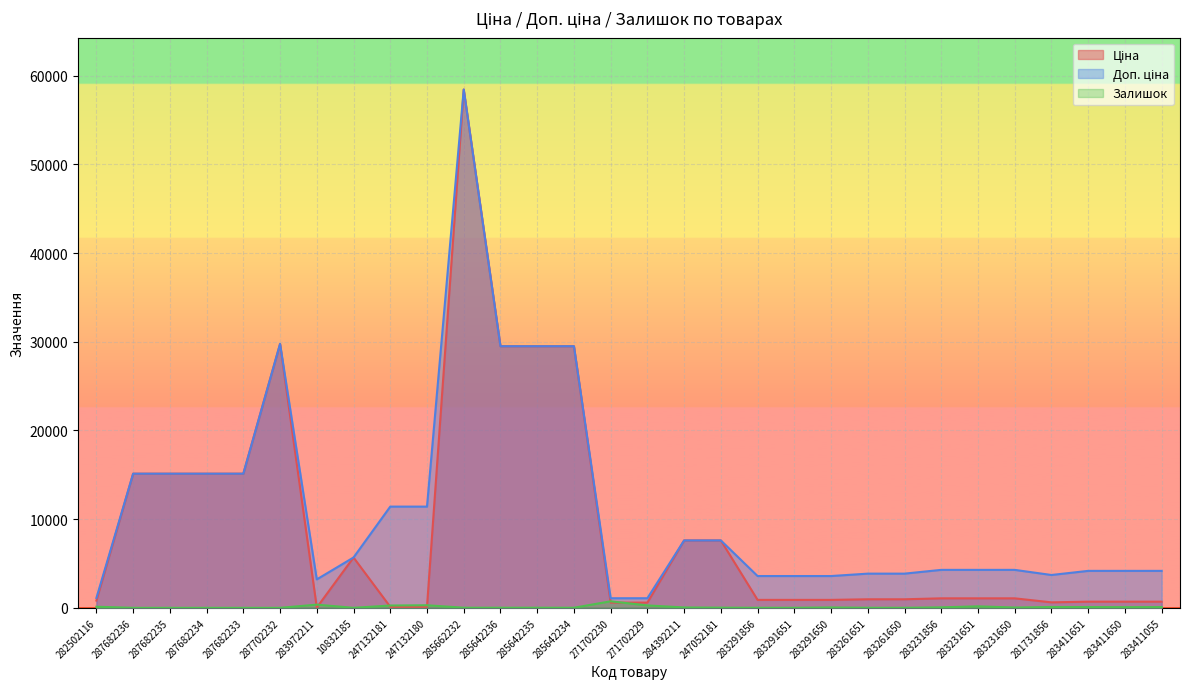

Where is the first local maximum for Доп. ціна?

287702232